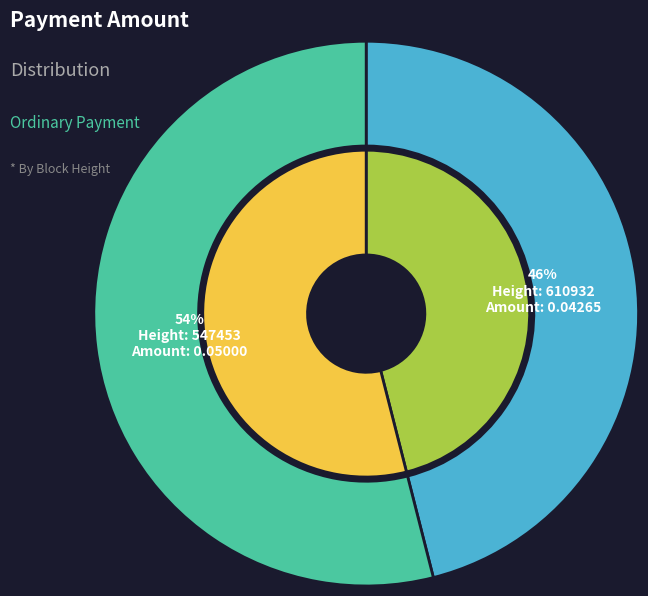

Does 610932 account for over 50% of the chart?

No